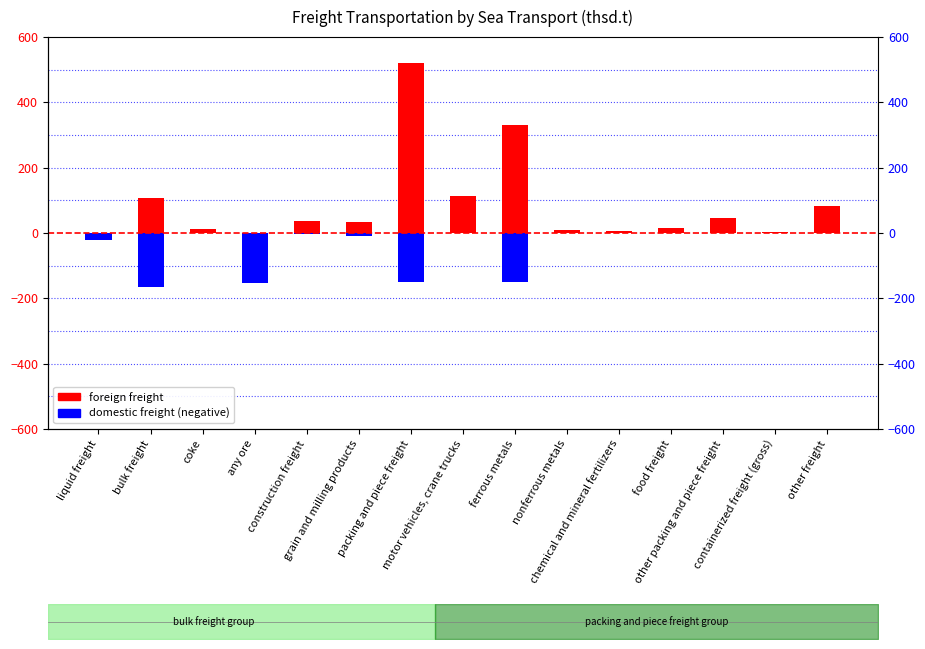

What is the label of the 10th bar from the right?

grain and milling products